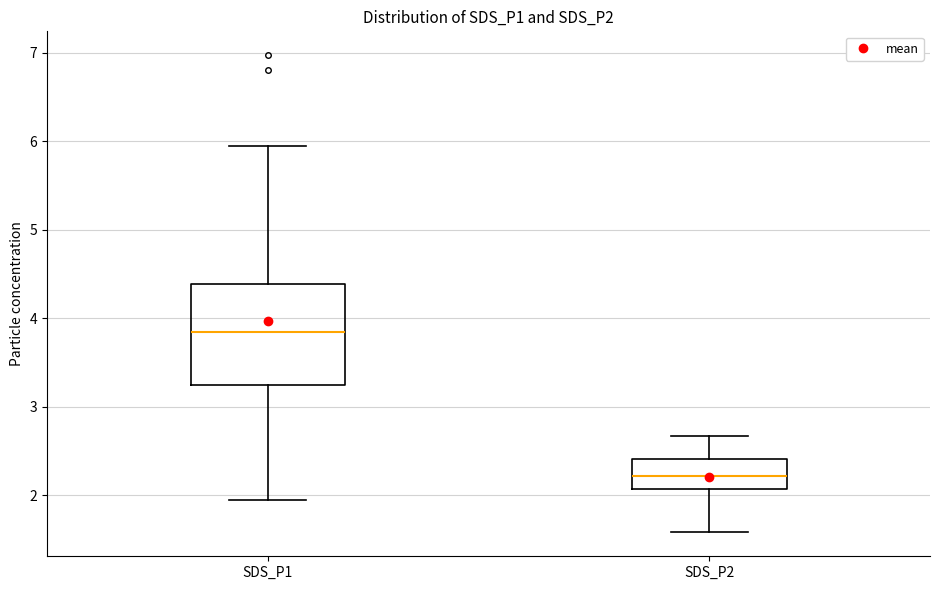

Which box is the tallest, from its lower edge to its upper edge?

SDS_P1